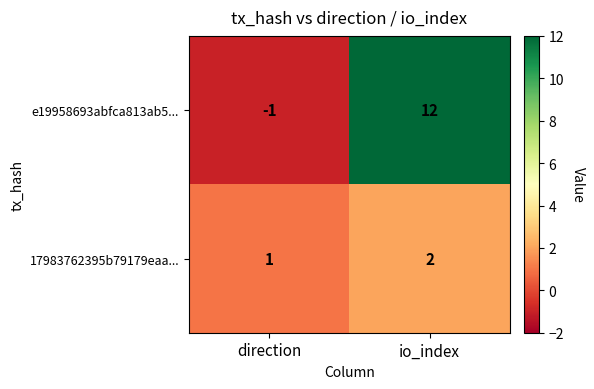

What is the spread (max minus min) of values at direction?

2